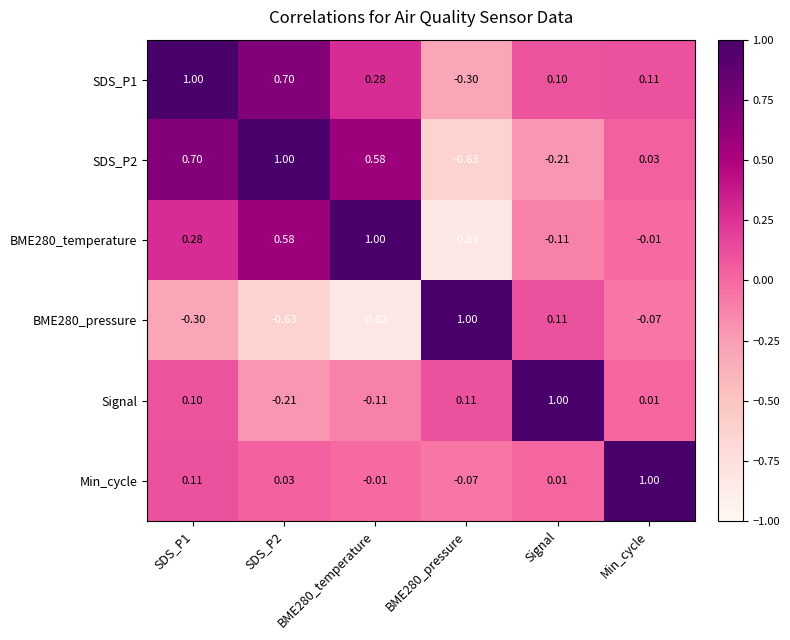

Is the value of BME280_temperature at BME280_pressure greater than the value of SDS_P1 at SDS_P2?

No